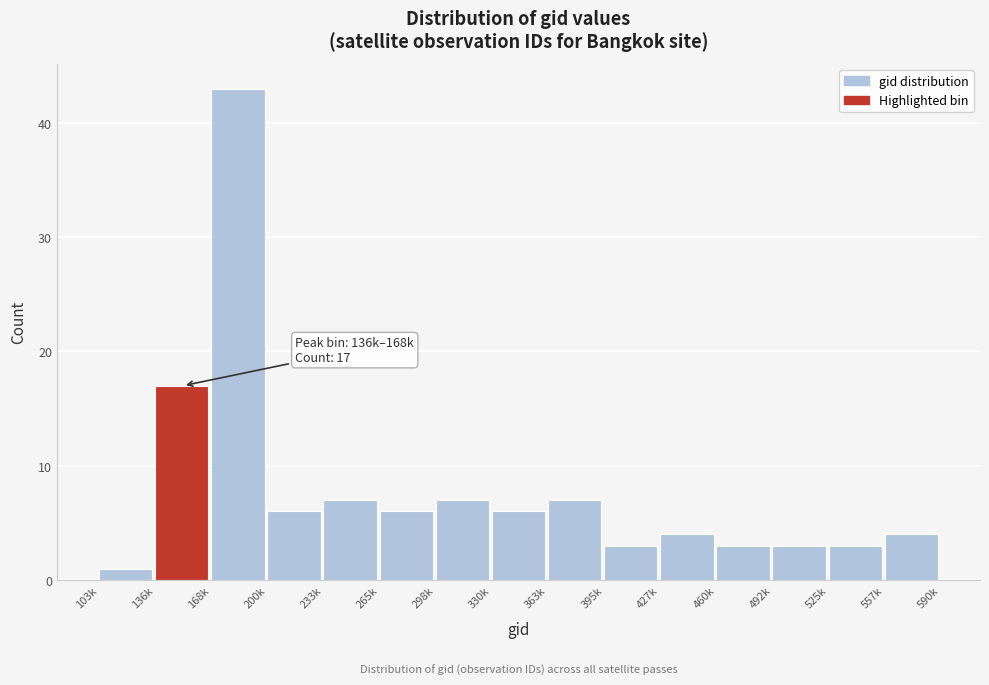

Reading left to right, extract all data points from this chart.

1	17	43	6	7	6	7	6	7	3	4	3	3	3	4